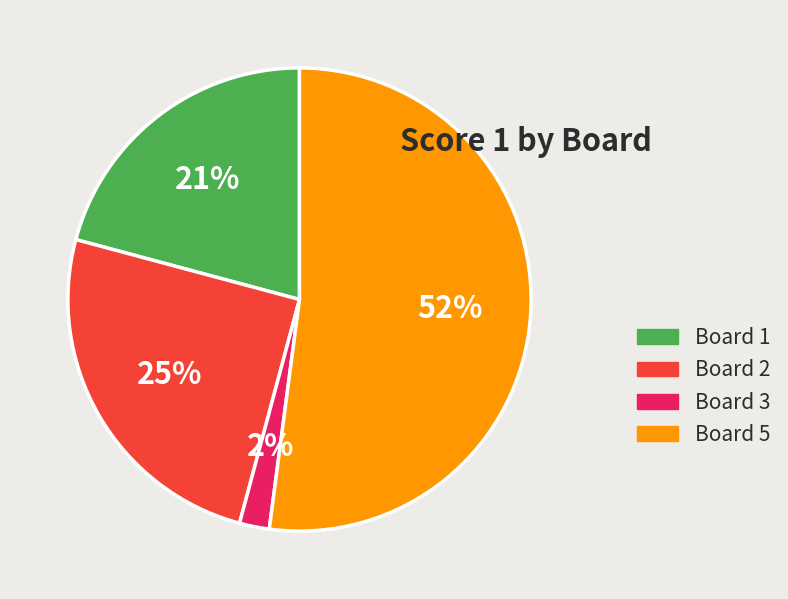

How many slices are in this pie chart?

4